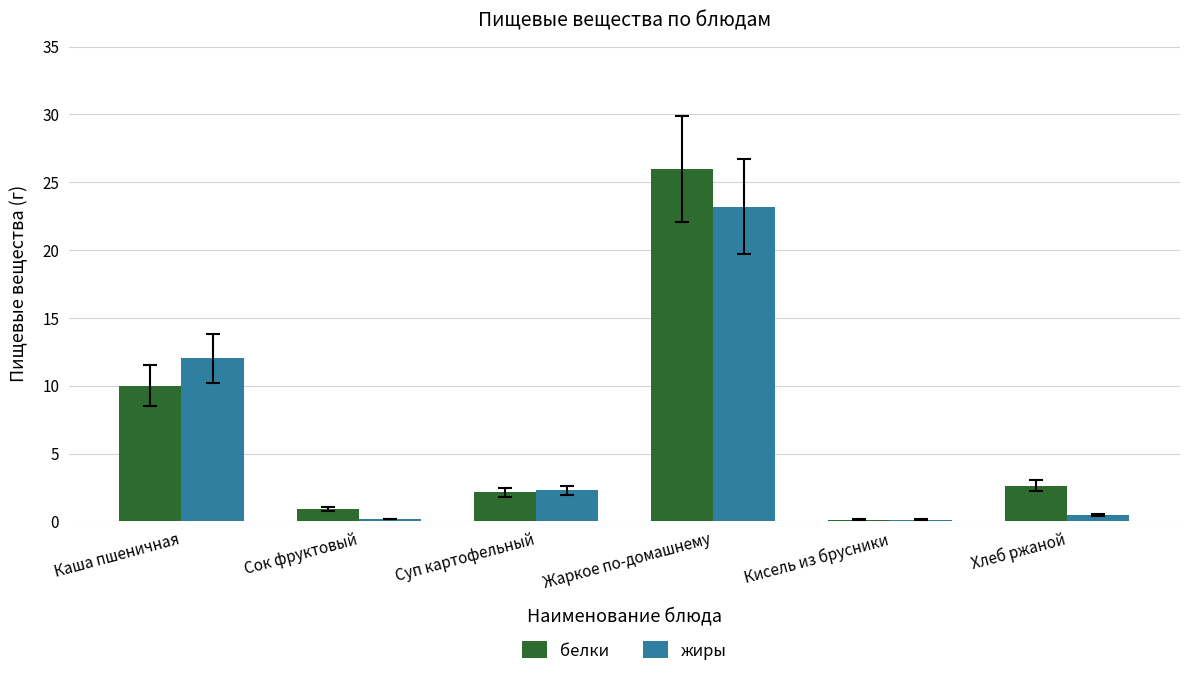

What is the average value of the жиры series?

6.4